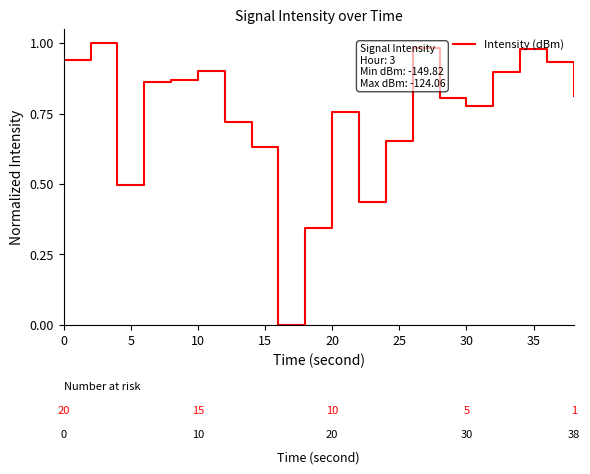

How many lines are shown in the chart?

1